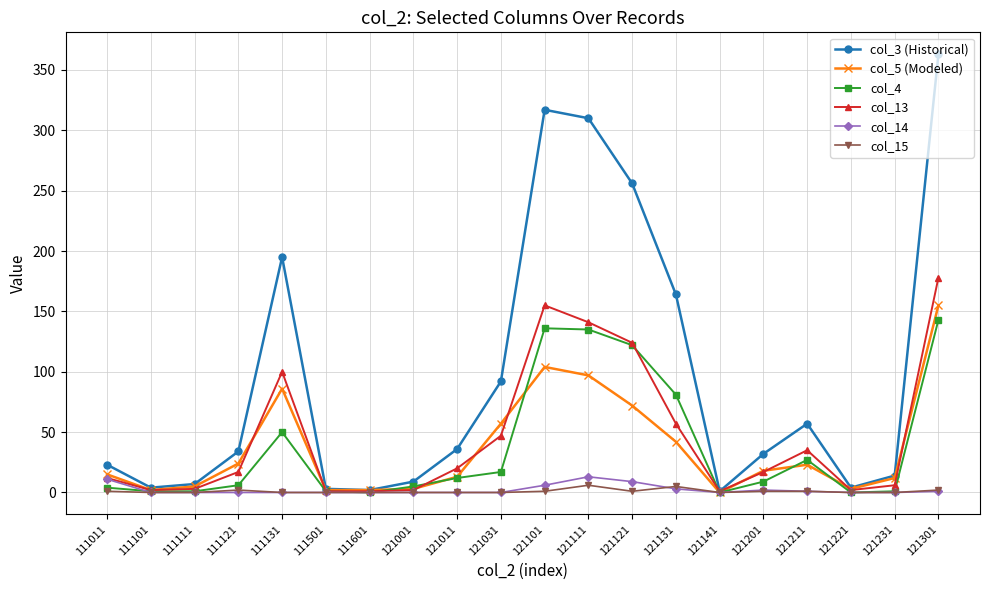

At how many categories does at least one series exceed 205?

4